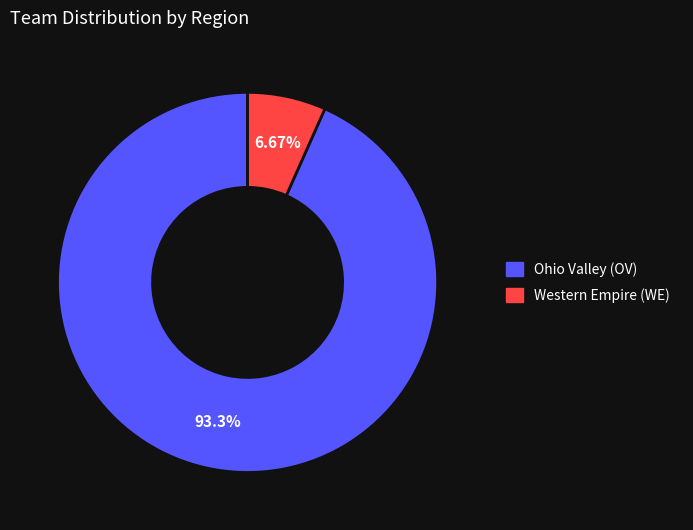

To the nearest percent, what portion does Western Empire (WE) represent?

7%